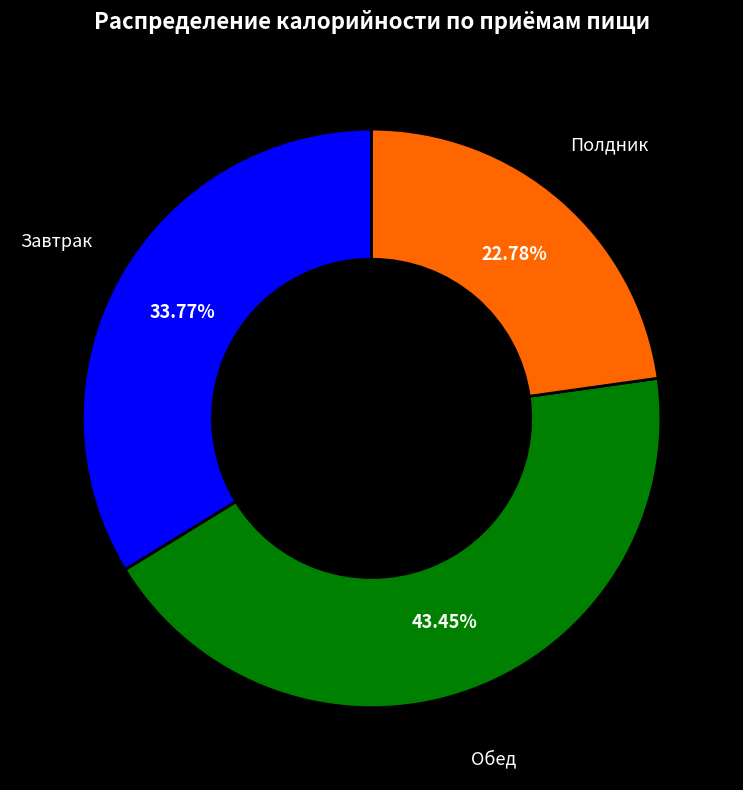

Is the sum of Завтрак and Полдник greater than half?

Yes